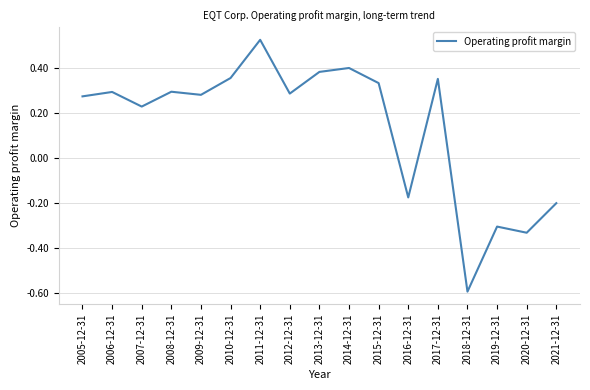

What is the average value?

0.1